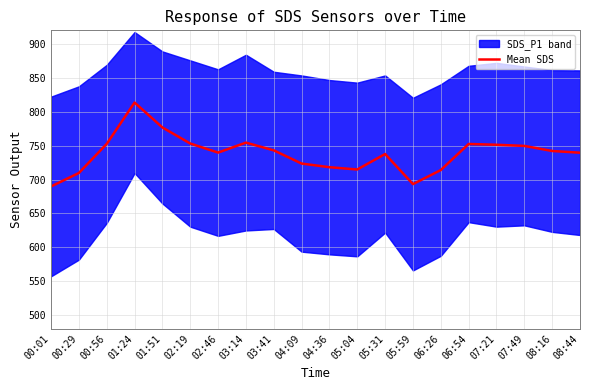

List the labels in order of value, largest first.

01:24, 01:51, 03:14, 02:19, 00:56, 06:54, 07:21, 07:49, 03:41, 08:16, 02:46, 08:44, 05:31, 04:09, 04:36, 05:04, 06:26, 00:29, 05:59, 00:01